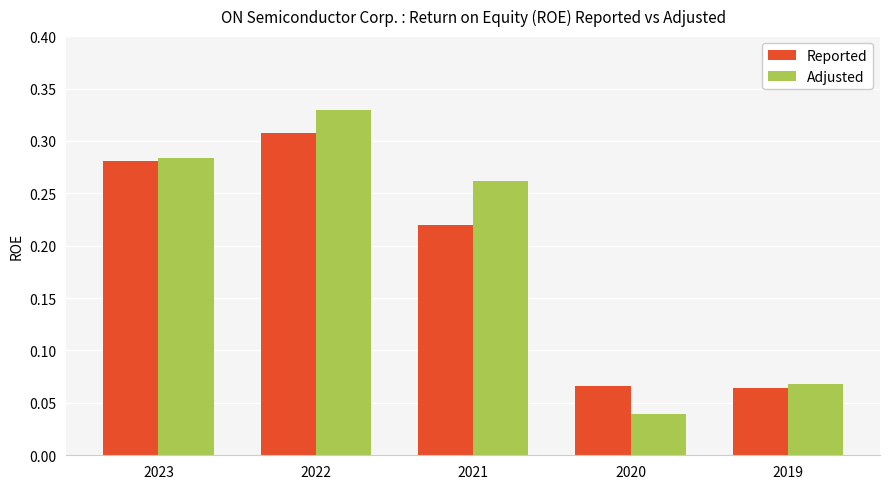

Which label corresponds to the smallest value in the chart?

2020